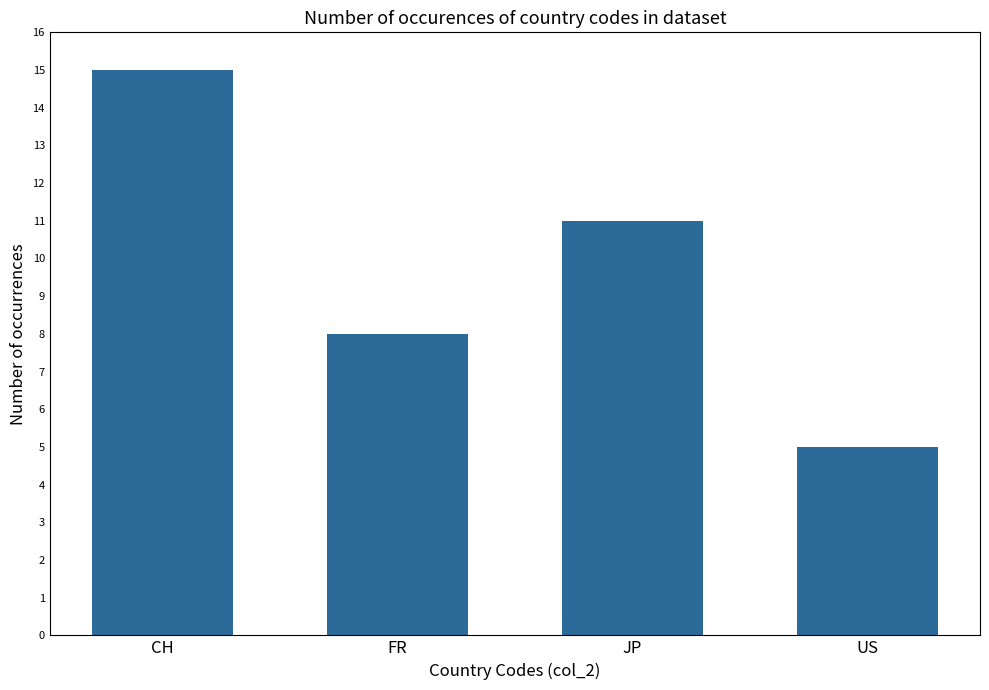

Approximately how many times larger is the value at CH compared to JP?

1.4